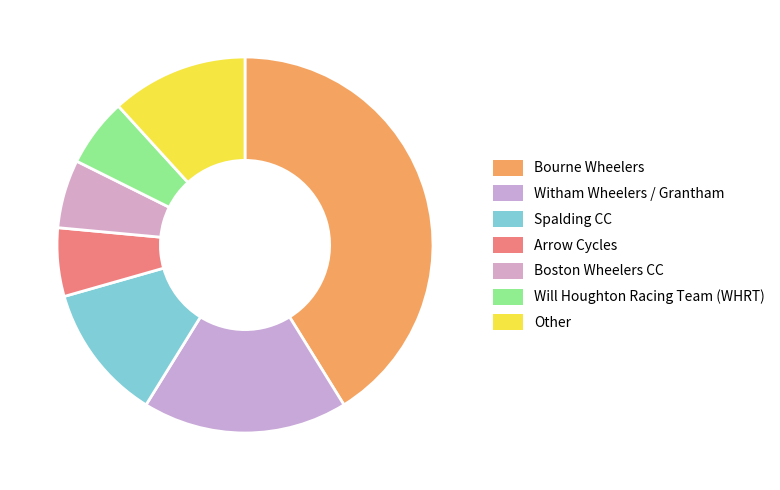

Count the number of slices in the pie.

7